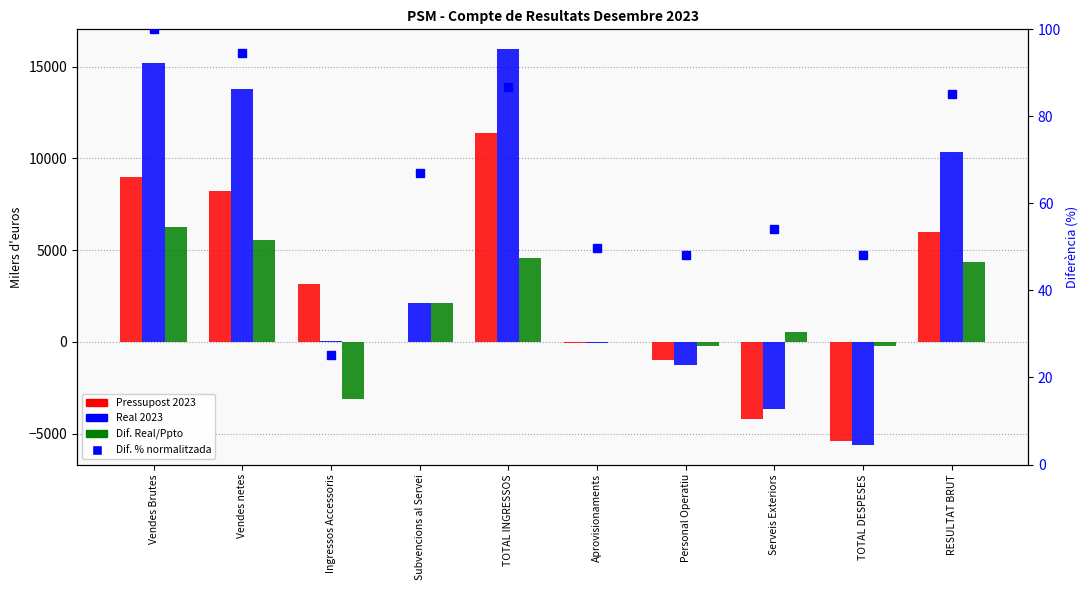

What is the sum of the Dif. Real/Ppto values at Ingressos Accessoris and Personal Operatiu?

-3340.8